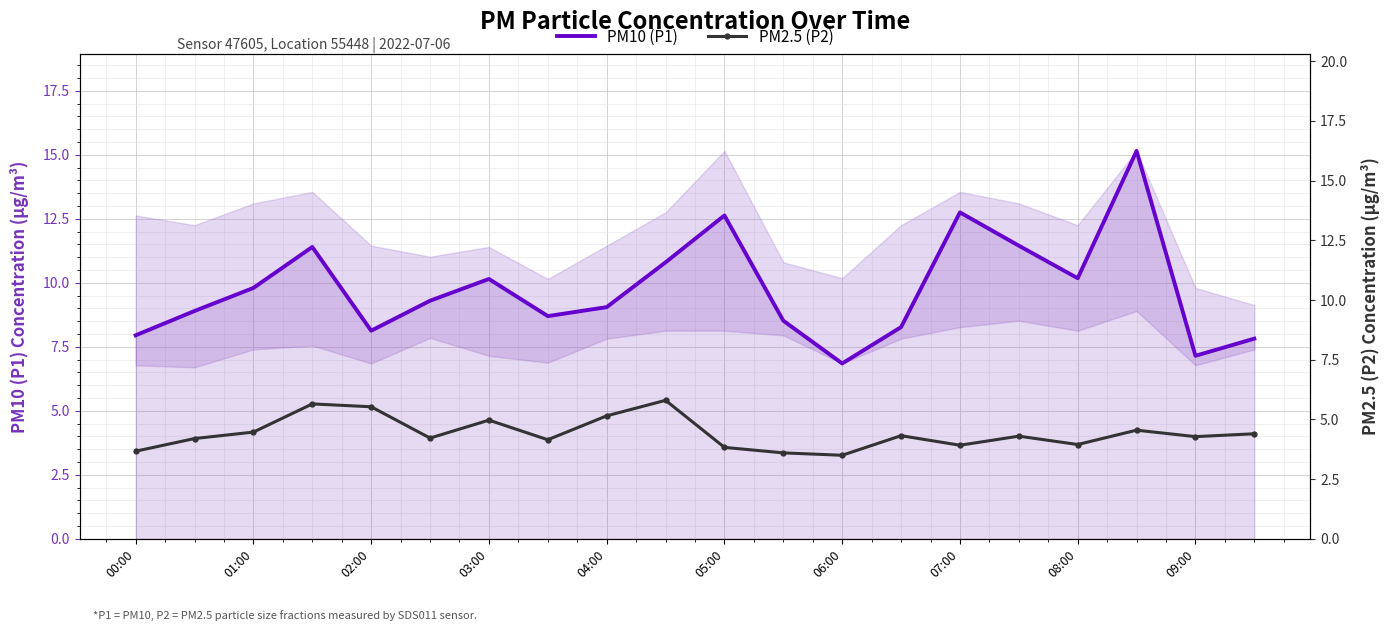

What is the average value of the PM2.5 (P2) series?

4.4